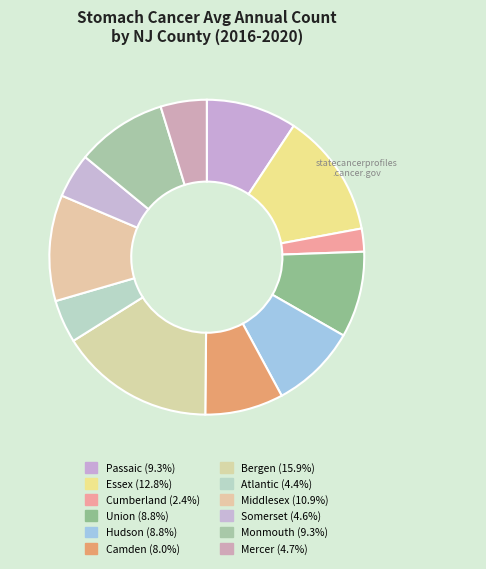

How many segments does this pie chart have?

12